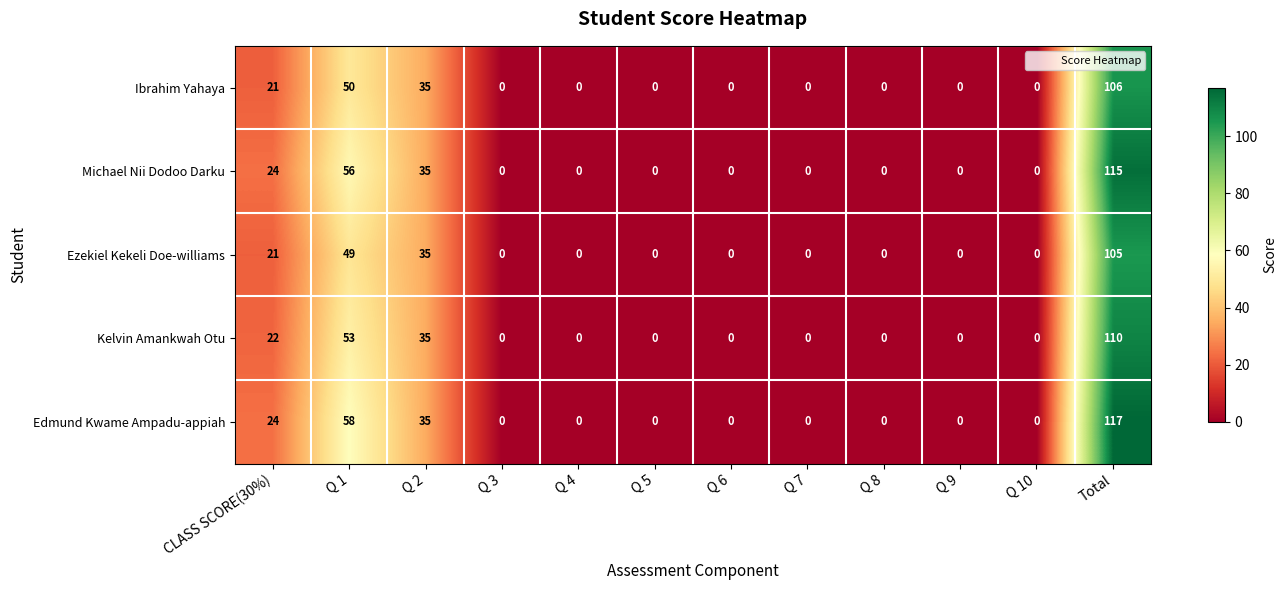

At which category is the sum across all series the highest?

Total